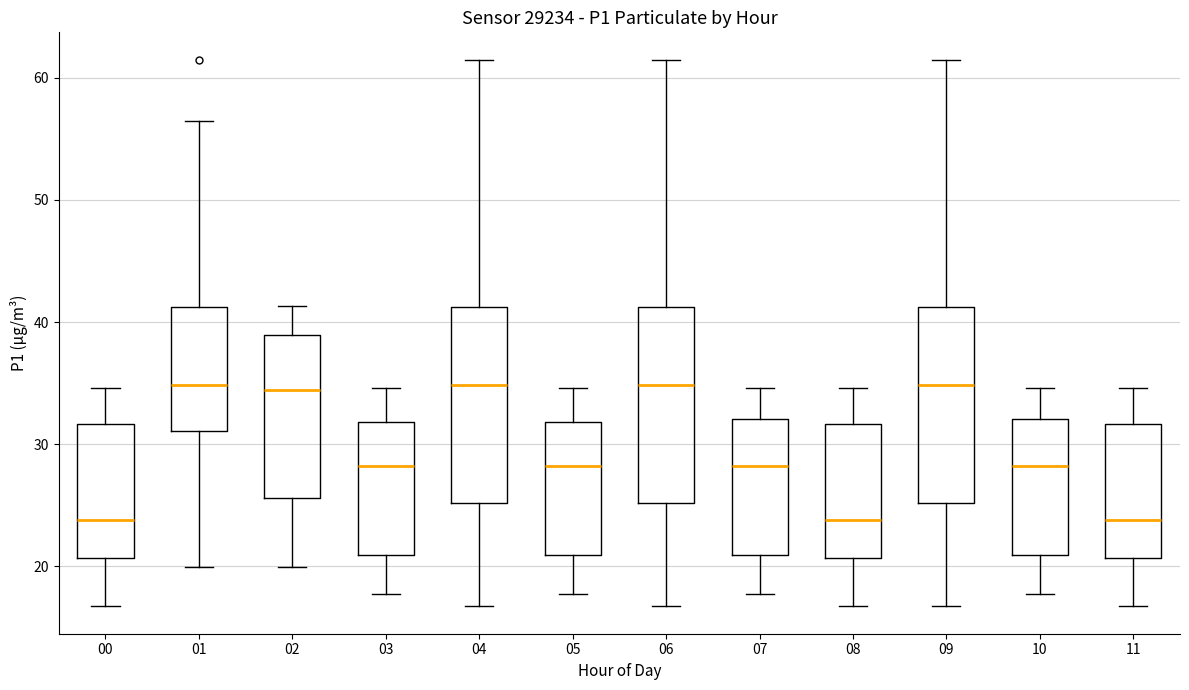

Where is the lower edge of the box at x = 08 on the y-axis? The values are not printed on the chart, so give them approximately, as read against the axis.

21